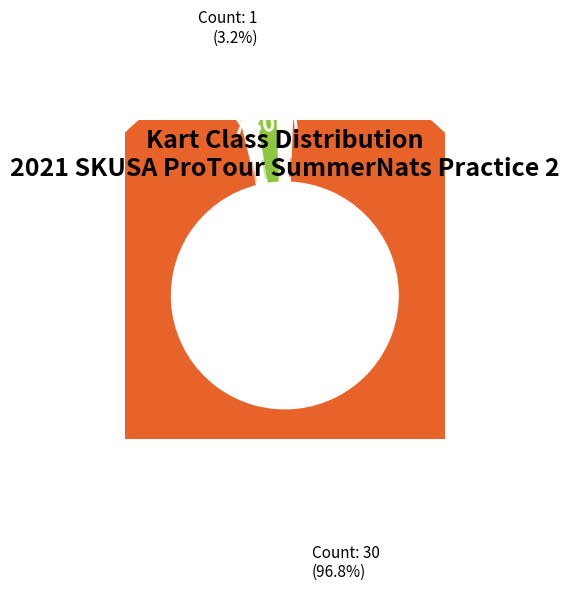

To the nearest percent, what is the difference between the largest and smallest slice percentages?

94%